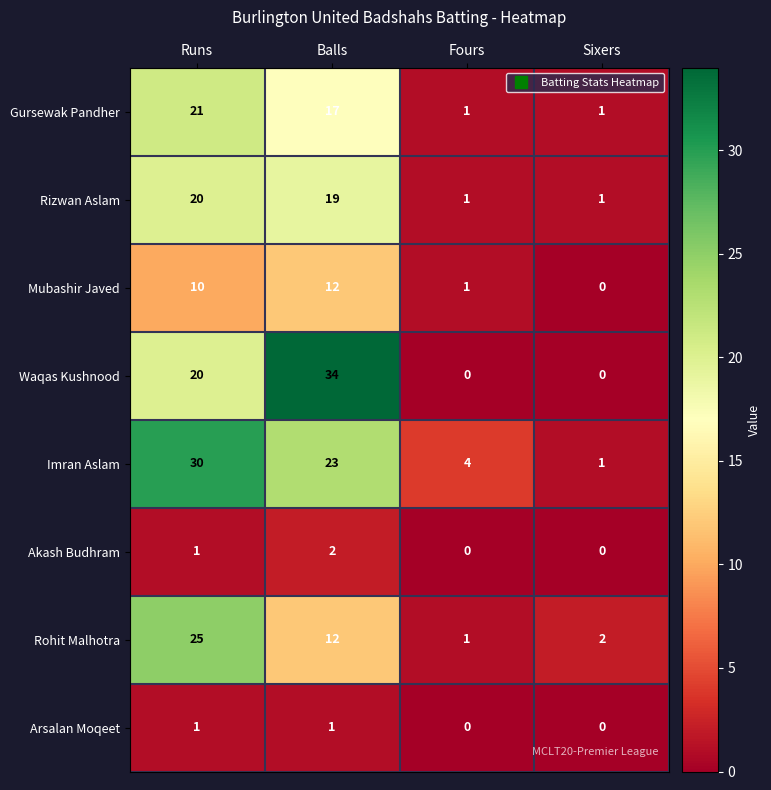

What is the average value of the Rohit Malhotra series?

10